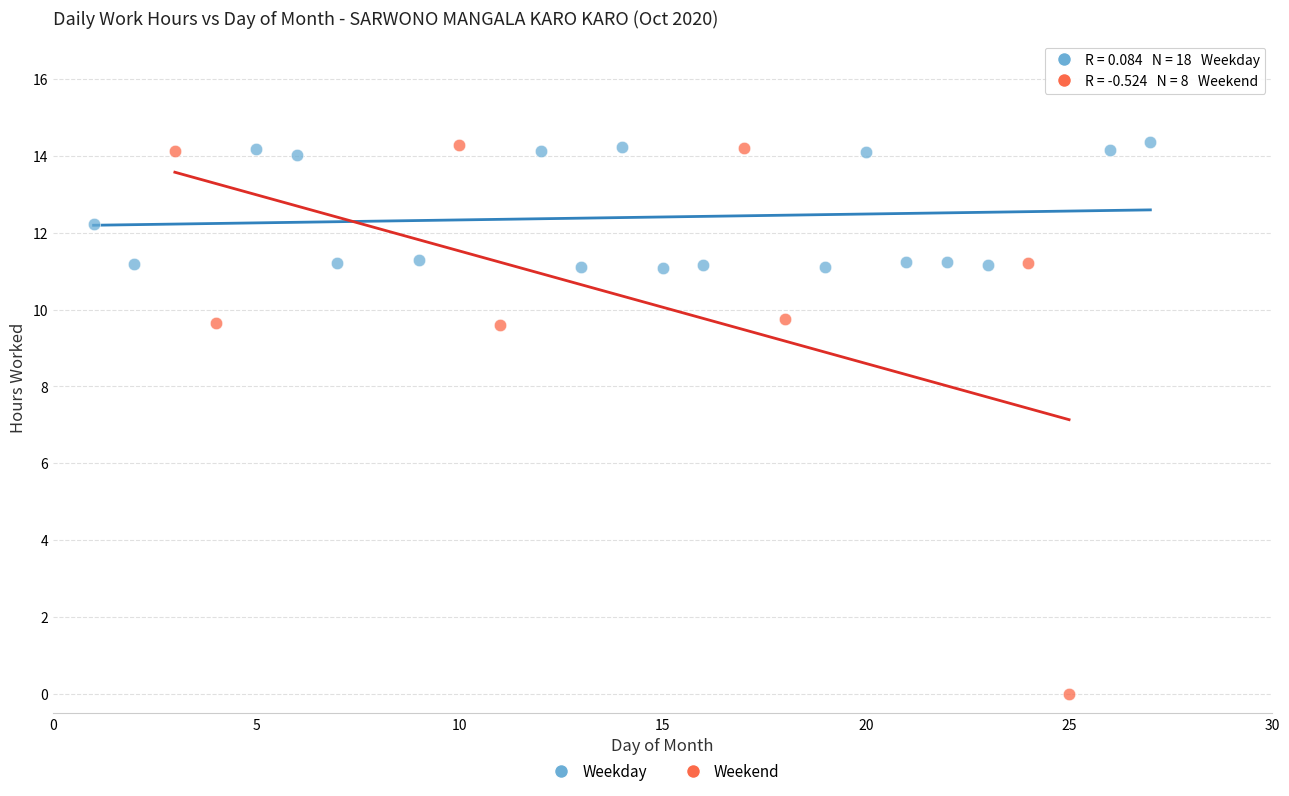

Which series has the largest Y range (max minus min)?

Weekend